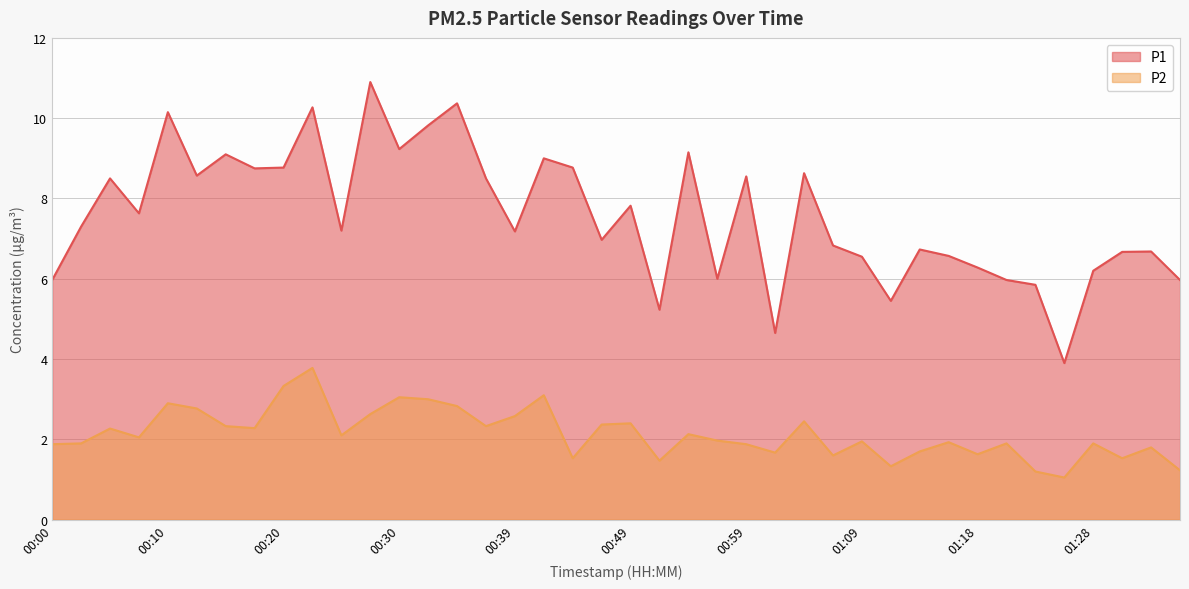

Is the value of P2 at 01:13 greater than the value of P1 at 00:00?

No